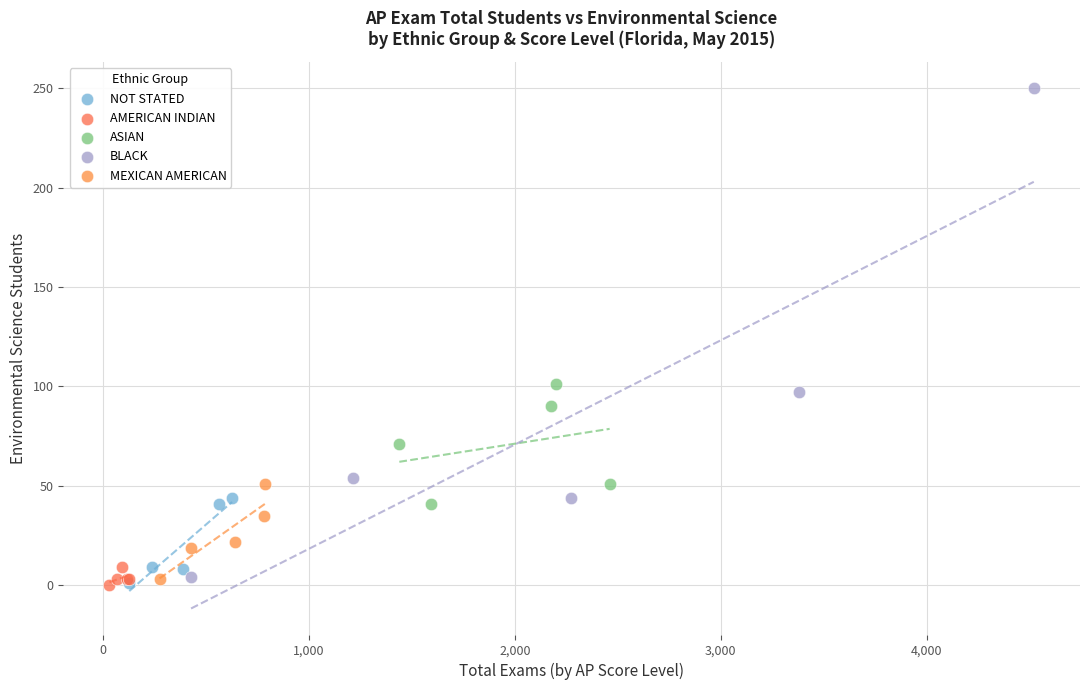

Which series contains the highest Y value?

BLACK